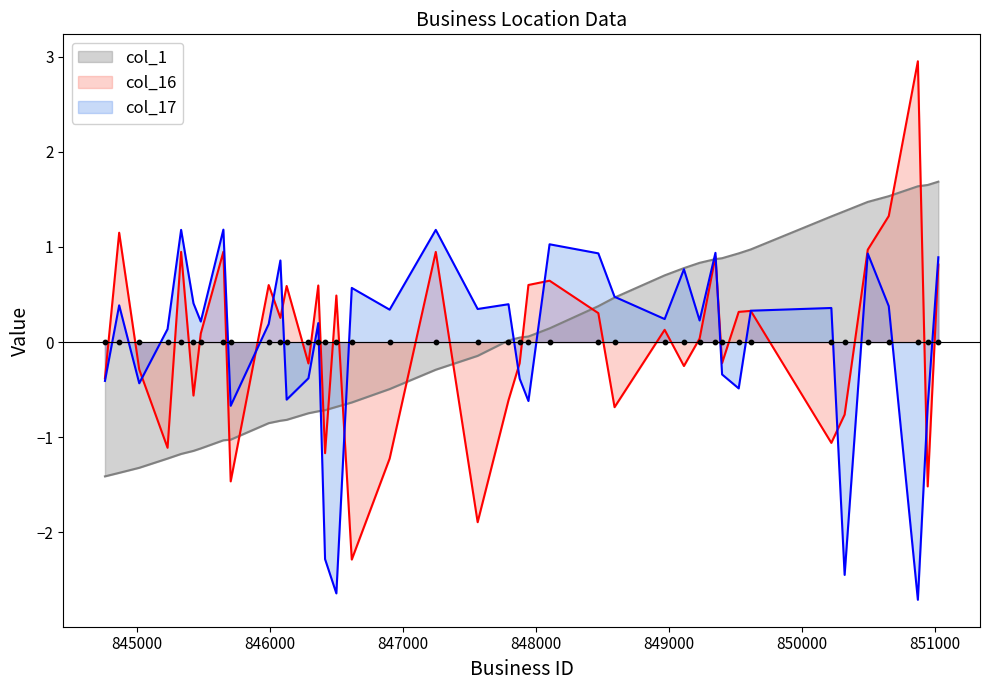

At which category is the sum across all series the highest?

851028